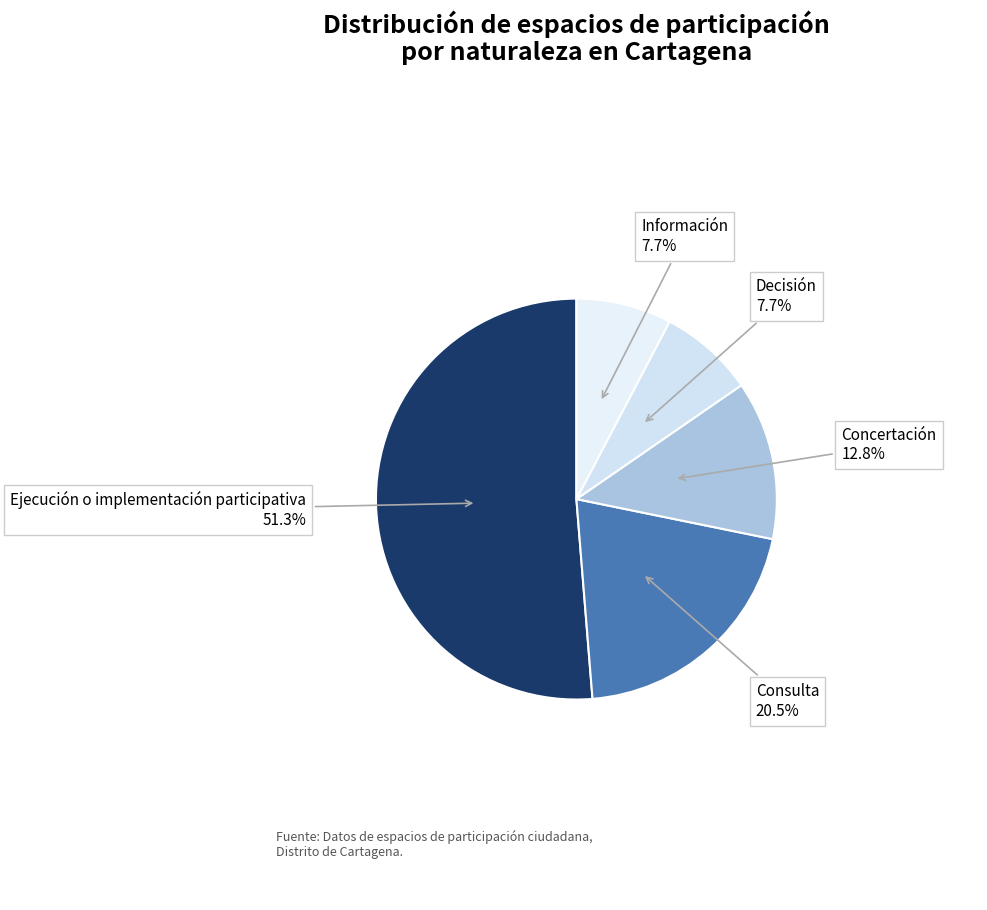

How many slices are in this pie chart?

5